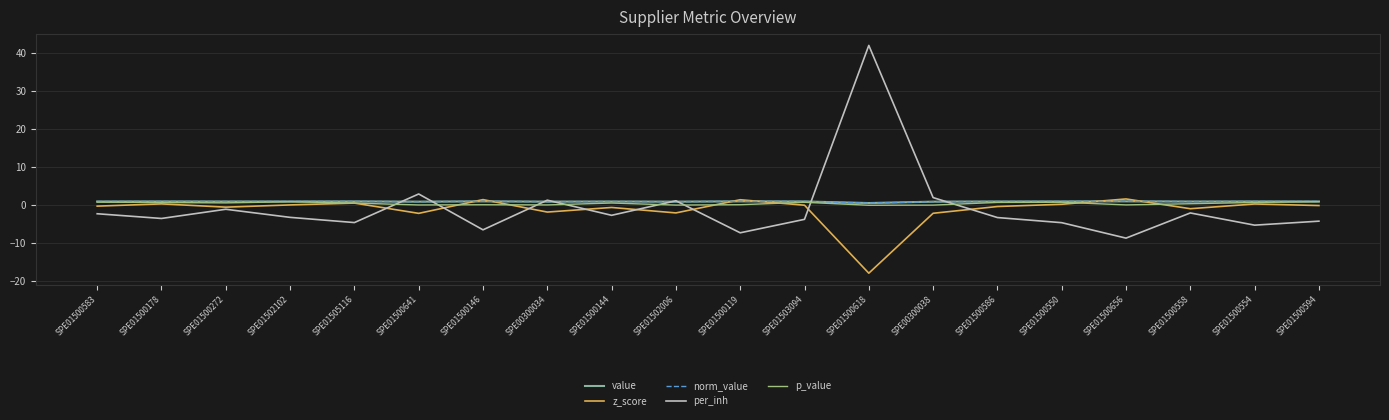

At which category is the sum across all series the highest?

SPE01500618